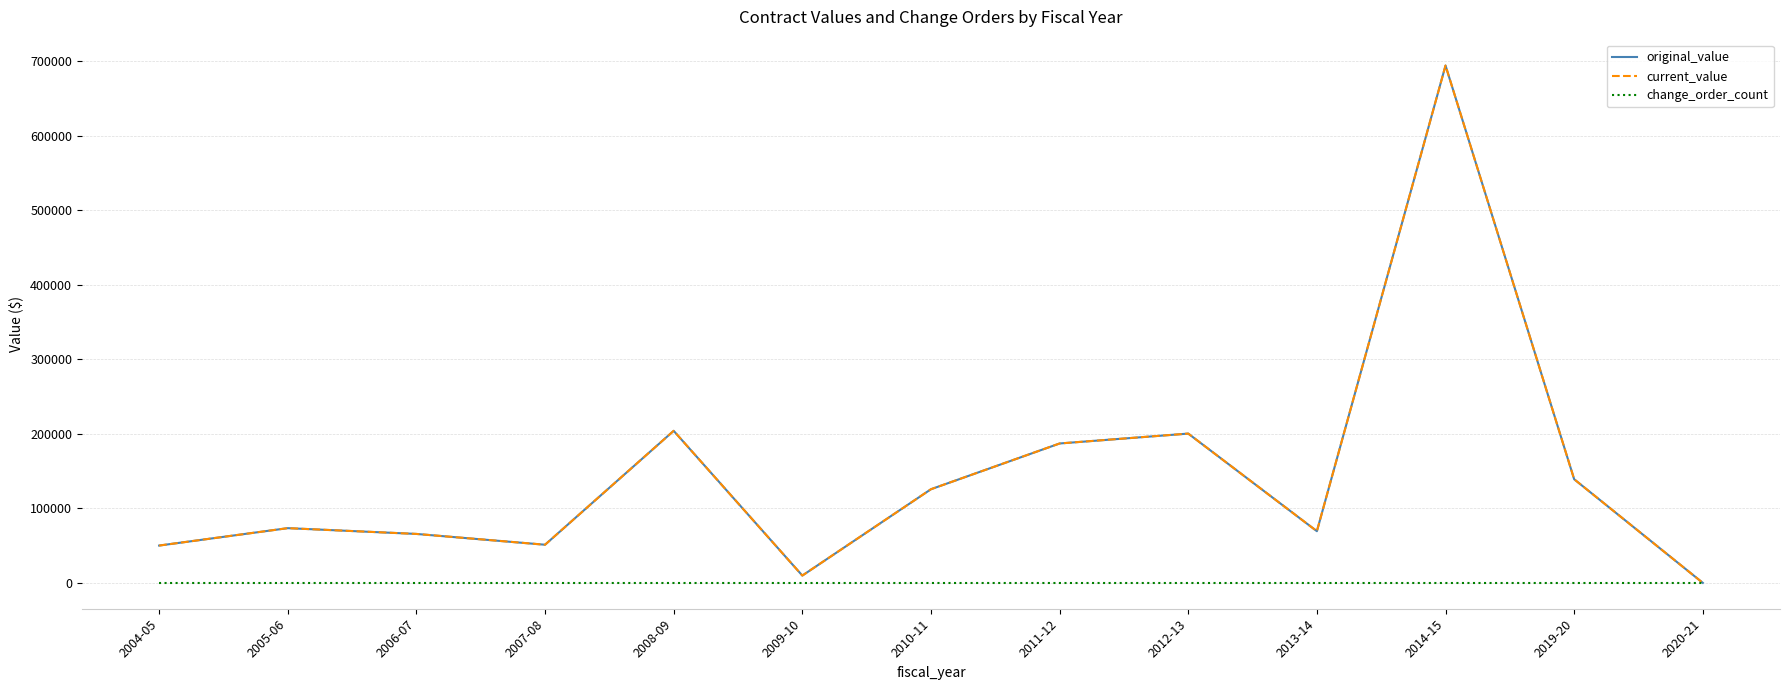

Reading left to right, what are all the values shown in this chart?

original_value: 2004-05=50080.0	2005-06=73450.0	2006-07=65695.3	2007-08=51200.0	2008-09=204100.0	2009-10=9800.0	2010-11=125706.7	2011-12=187113.5	2012-13=200387.2	2013-14=69378.3	2014-15=694464.1	2019-20=139100.0	2020-21=6.0
current_value: 2004-05=50080.0	2005-06=73450.0	2006-07=65695.3	2007-08=51200.0	2008-09=204100.0	2009-10=9800.0	2010-11=125706.7	2011-12=187113.5	2012-13=200387.2	2013-14=69378.3	2014-15=694464.1	2019-20=139100.0	2020-21=6.0
change_order_count: 2004-05=0.0	2005-06=0.0	2006-07=0.0	2007-08=0.0	2008-09=0.0	2009-10=0.0	2010-11=0.0	2011-12=0.0	2012-13=0.0	2013-14=0.0	2014-15=0.0	2019-20=0.0	2020-21=0.0